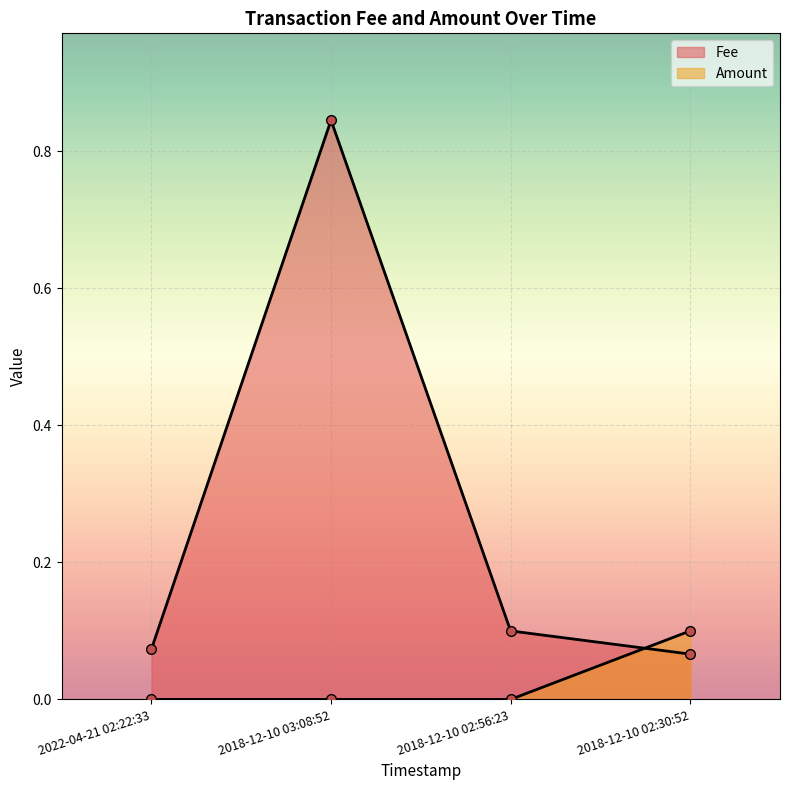

Between 2022-04-21 02:22:33 and 2018-12-10 03:08:52, which series saw the biggest shift?

Fee